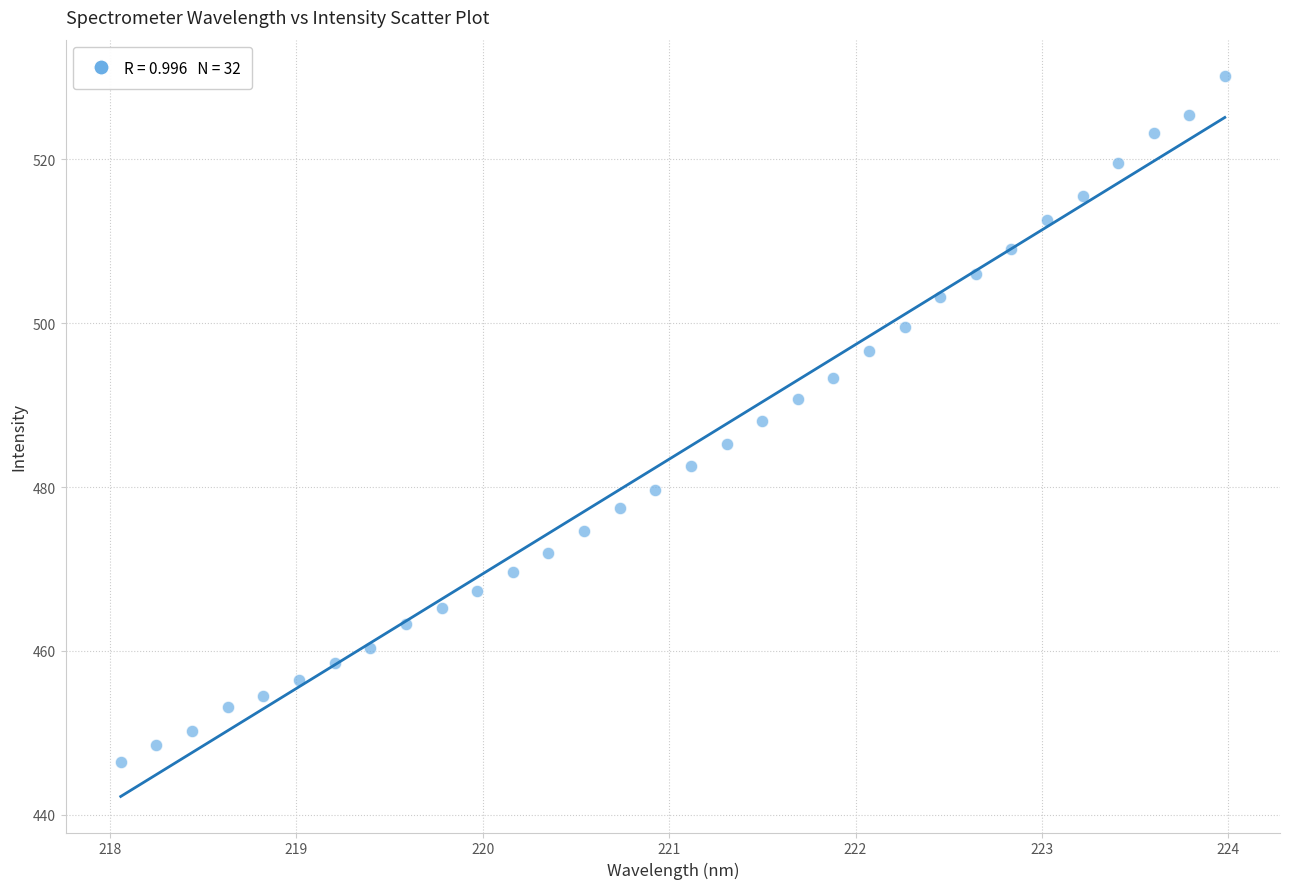

What is the range of X values (max minus min)?

5.9